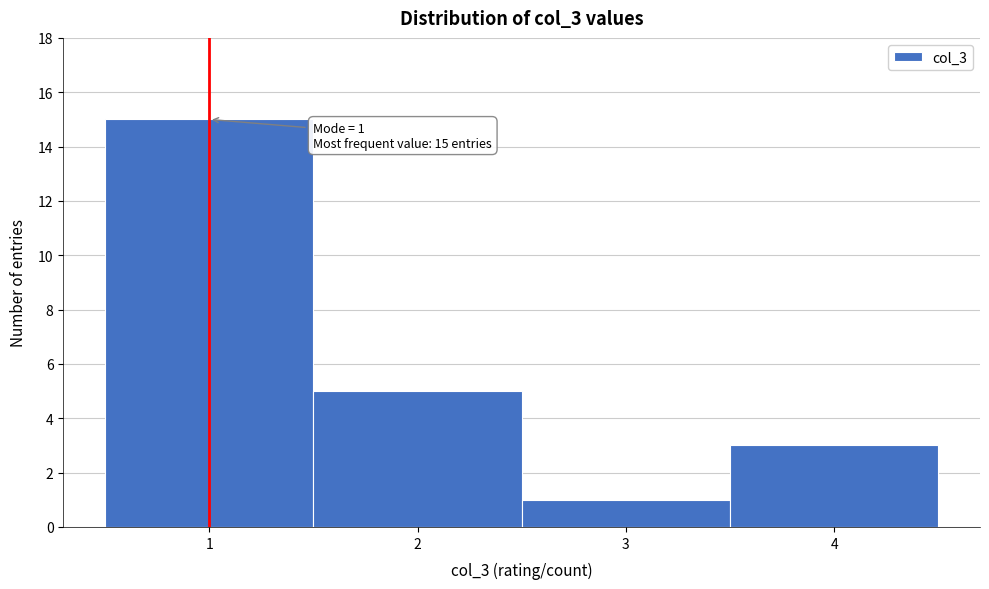

Over which range of the x-axis is the bar tallest?

0.5 to 1.5